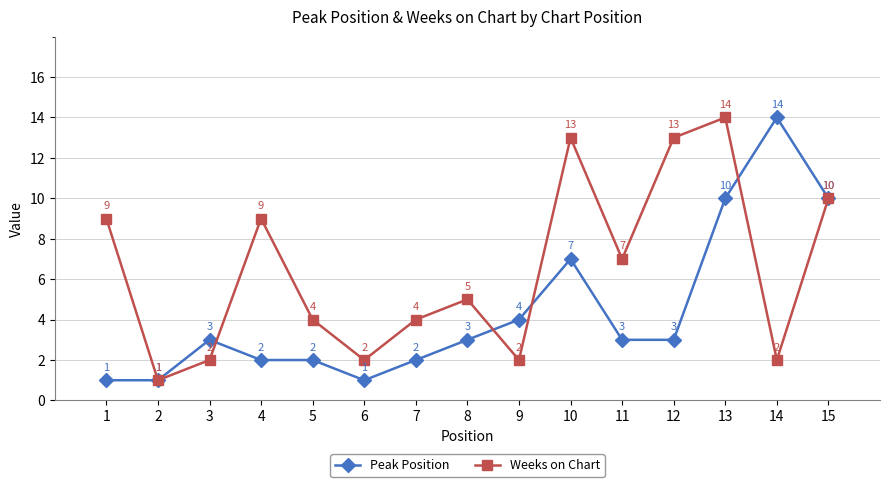

At how many categories does at least one series exceed 8?

7